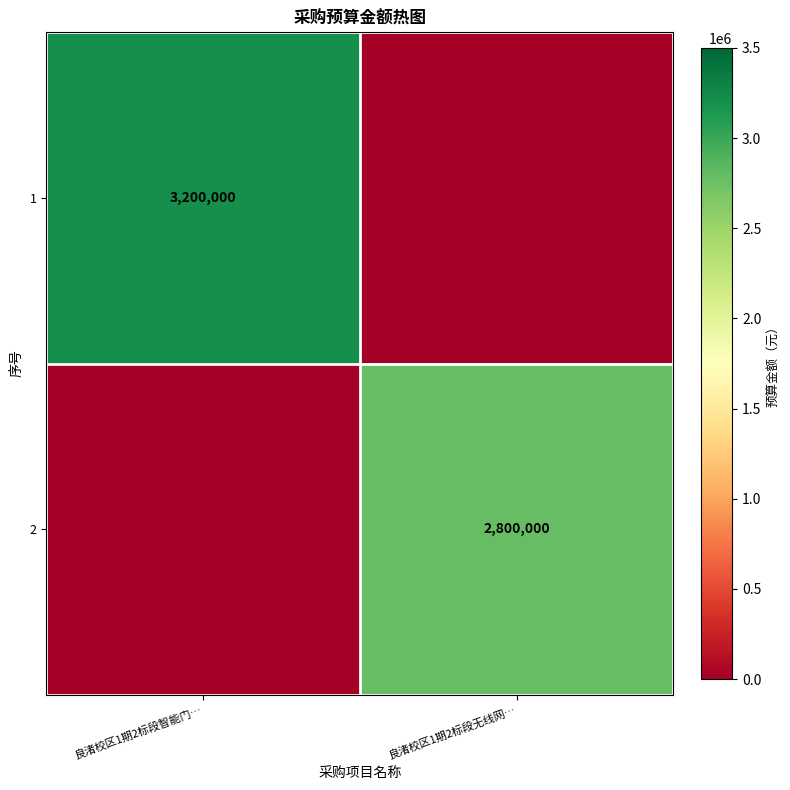

True or false: 2 has a value of 902858 at 良渚校区1期2标段无线网….

False